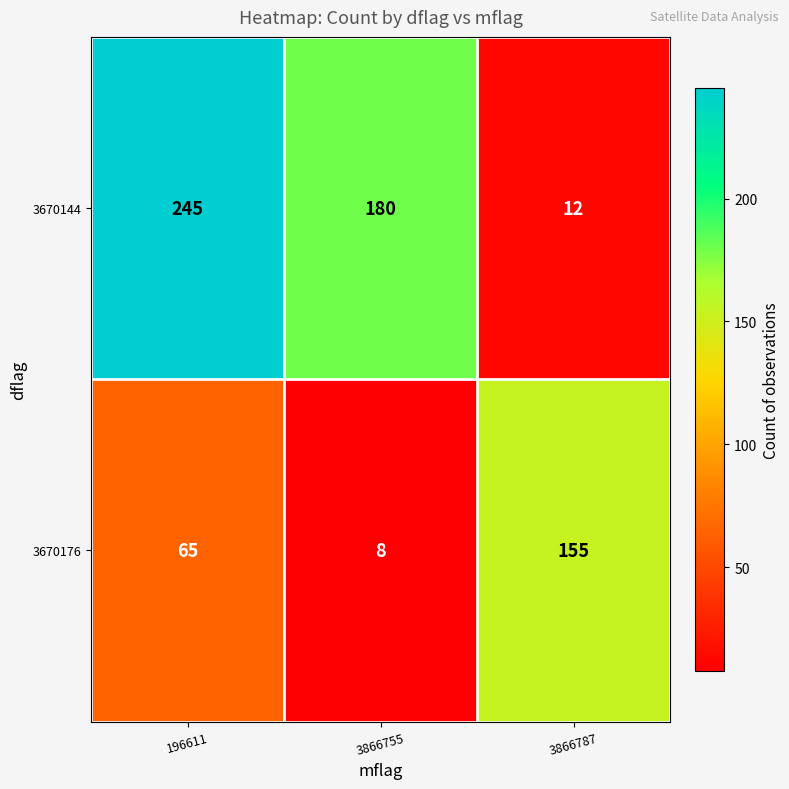

Which category has the lowest value in the 3670176 series?

3866755